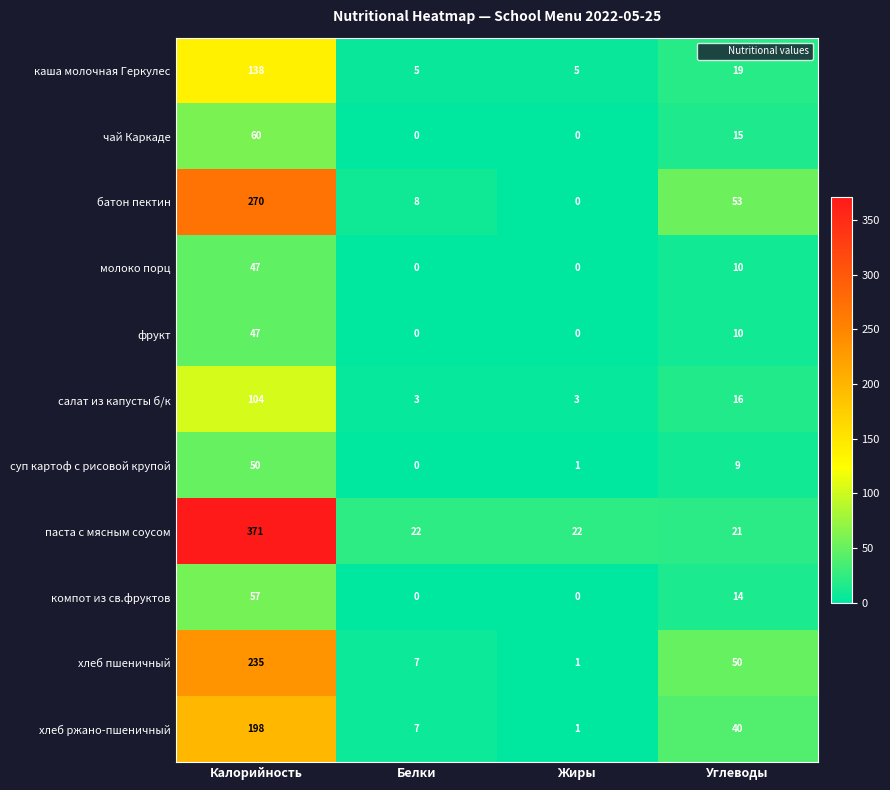

What is the difference between the highest and lowest values at Углеводы?

44